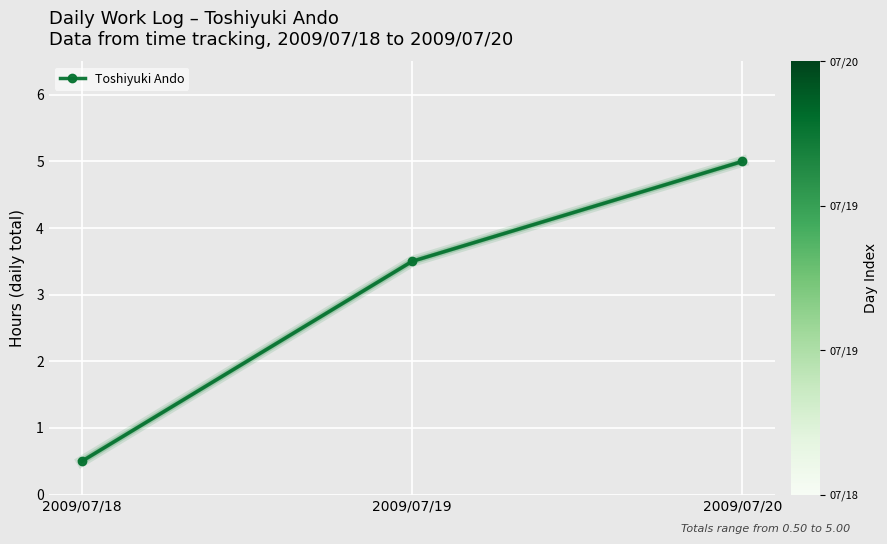

List the labels in order of value, largest first.

2009/07/20, 2009/07/19, 2009/07/18